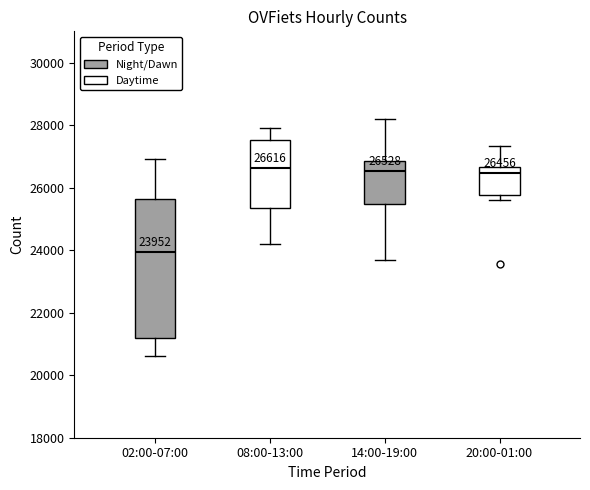

Comparing the boxes themselves (not the whiskers), which one is the tallest?

02:00-07:00